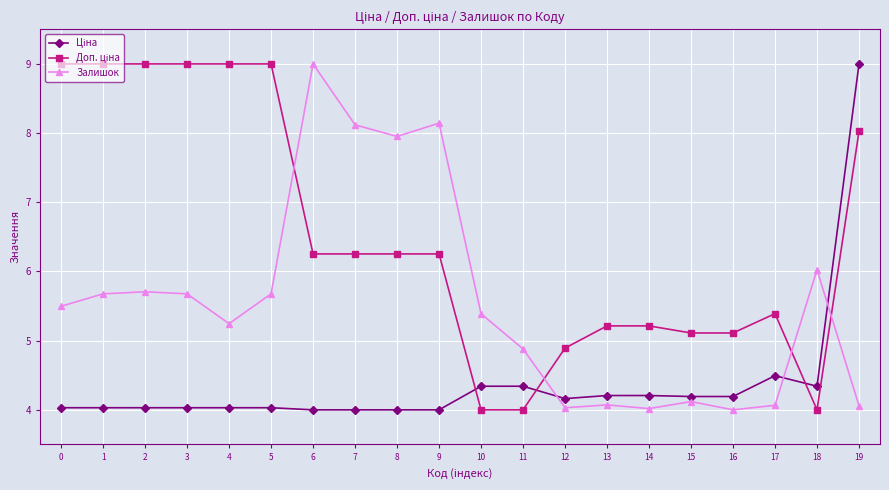

How many values in the Залишок series are below 5?

8